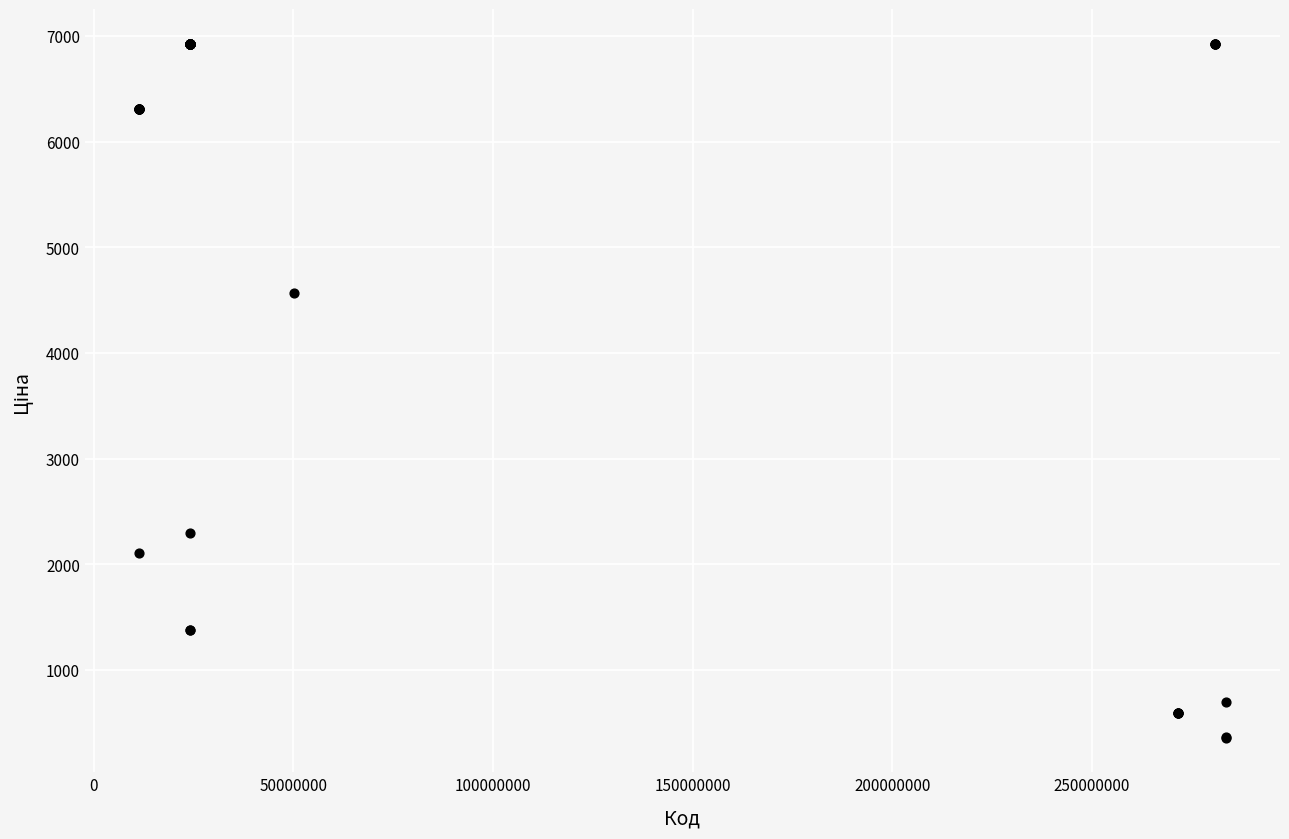

What Y value in the scatter plot is closest to 3642?

4561.9